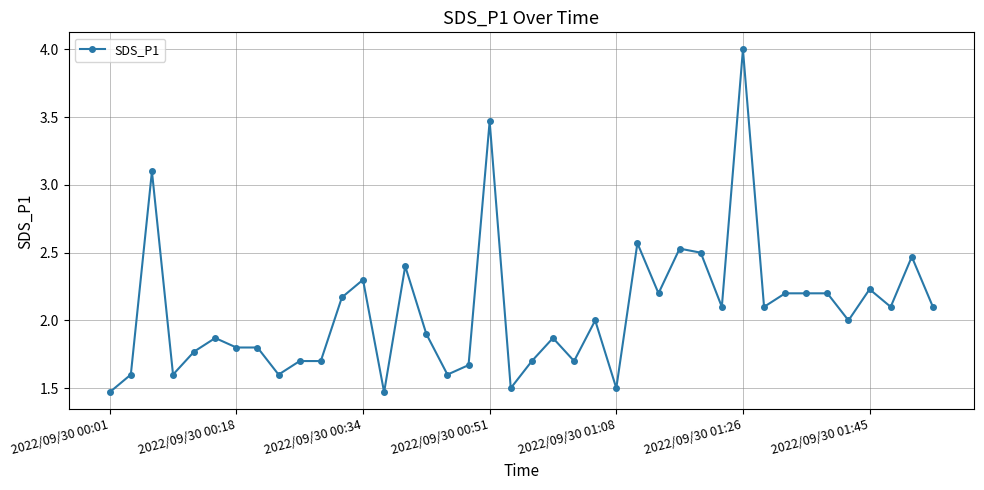

What is the value of the 36th point from the left?

2.0